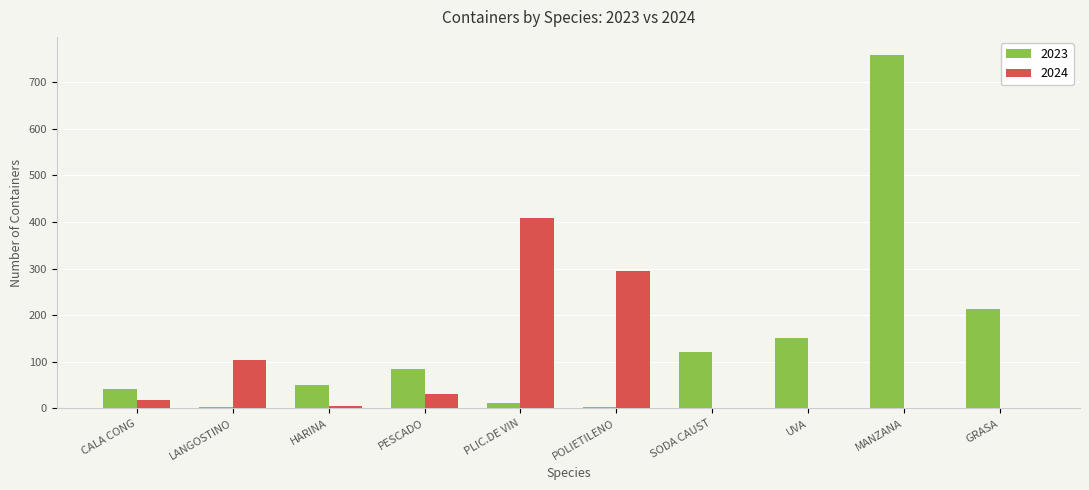

At which category is the sum across all series the highest?

MANZANA